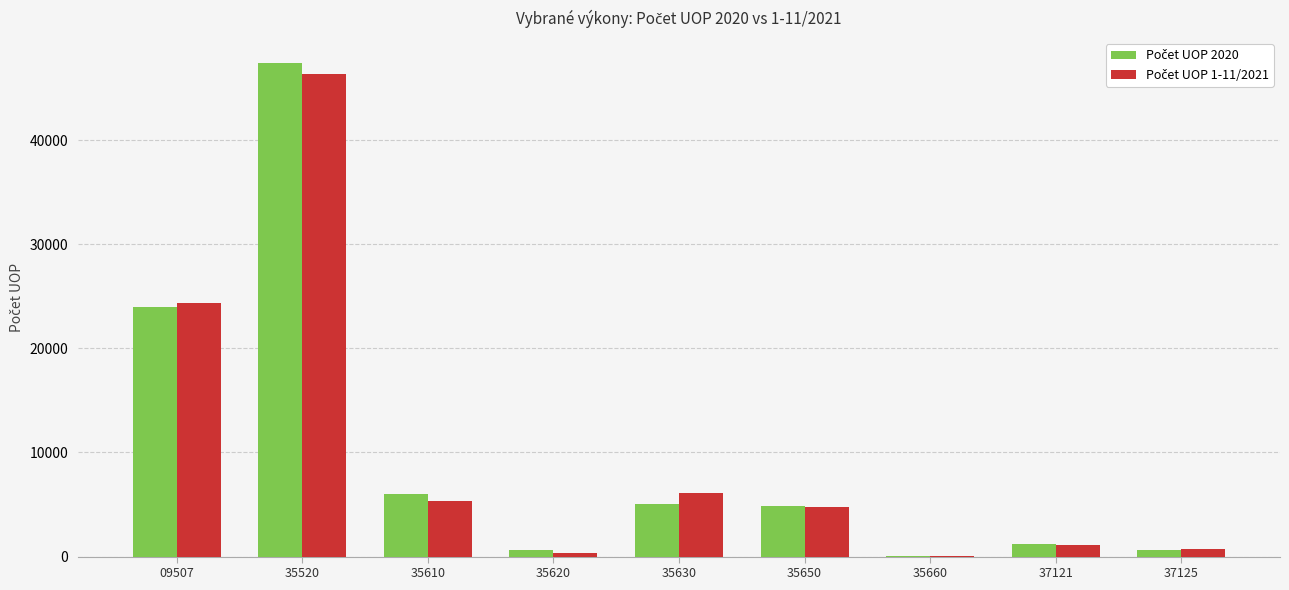

Which category has the highest value across all series?

35520